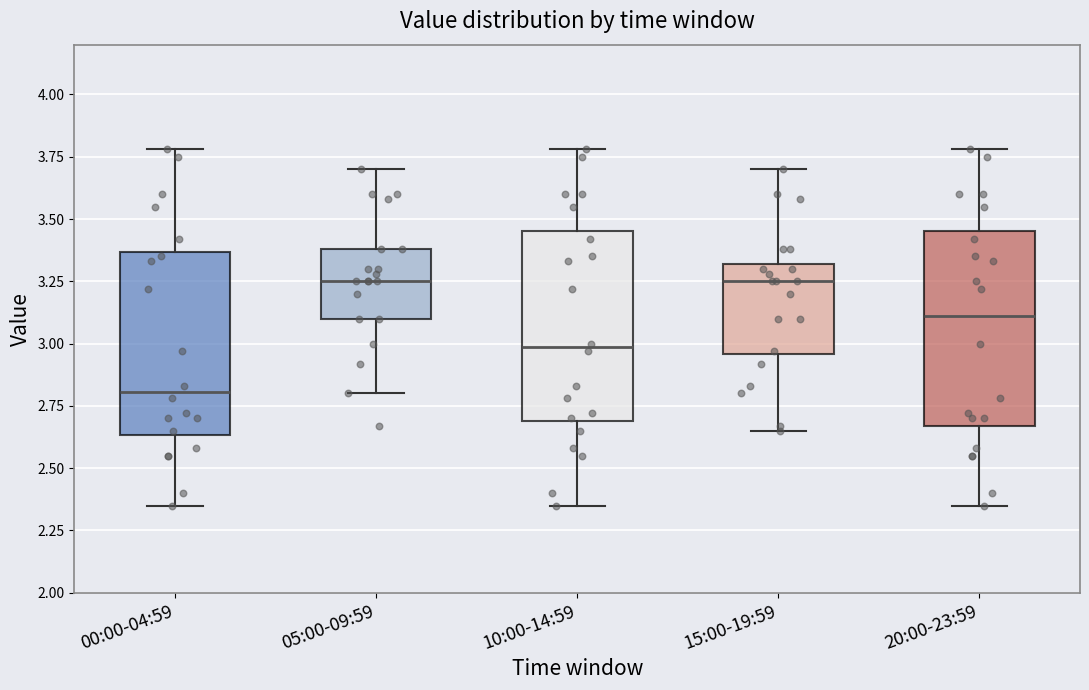

Reading left to right, transcribe this box plot: for each box, give where its median line is, the range the box spans, and where its two whiskers end, as read against the y-axis. The values are not printed on the chart, so give them approximately, as read against the axis.

00:00-04:59: median 2.80, box 2.65 to 3.35, whiskers 2.35 to 3.80
05:00-09:59: median 3.25, box 3.10 to 3.40, whiskers 2.80 to 3.70
10:00-14:59: median 3.00, box 2.70 to 3.45, whiskers 2.35 to 3.80
15:00-19:59: median 3.25, box 2.95 to 3.30, whiskers 2.65 to 3.70
20:00-23:59: median 3.10, box 2.65 to 3.45, whiskers 2.35 to 3.80